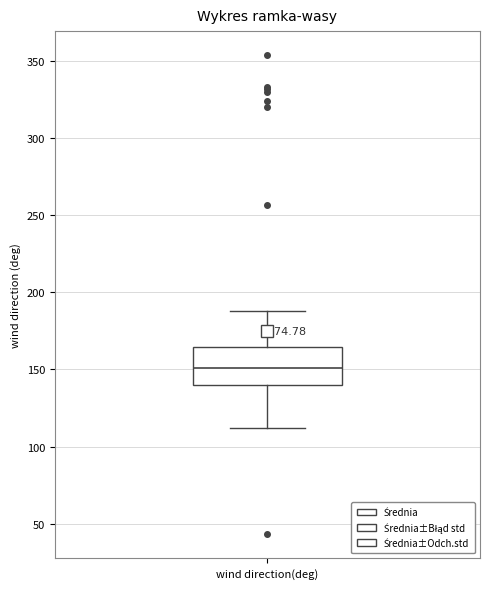

Read this box plot against the y-axis: the position of the median line, the range covered by the box, and the ends of both whiskers. The values are not printed on the chart, so give them approximately, as read against the axis.

median 150, box 140 to 165, whiskers 110 to 190